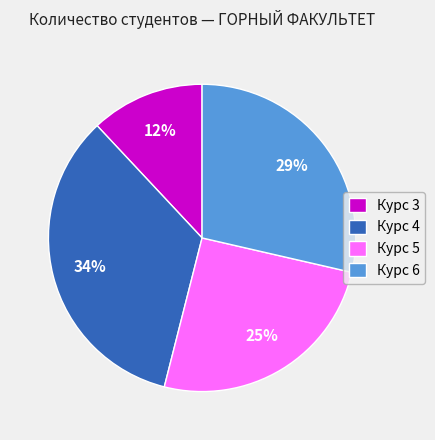

To the nearest percent, what is the average slice percentage?

25%